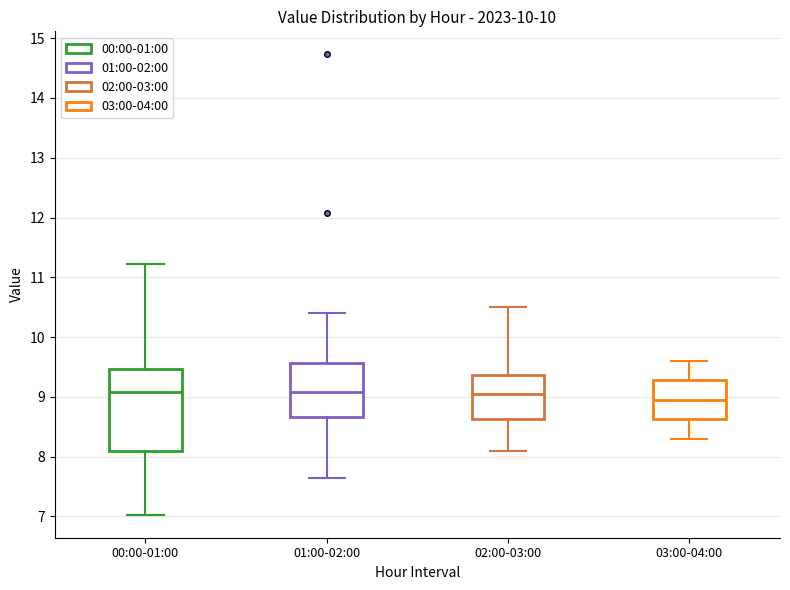

Where is the upper edge of the box for 03:00-04:00 on the y-axis? The values are not printed on the chart, so give them approximately, as read against the axis.

9.3